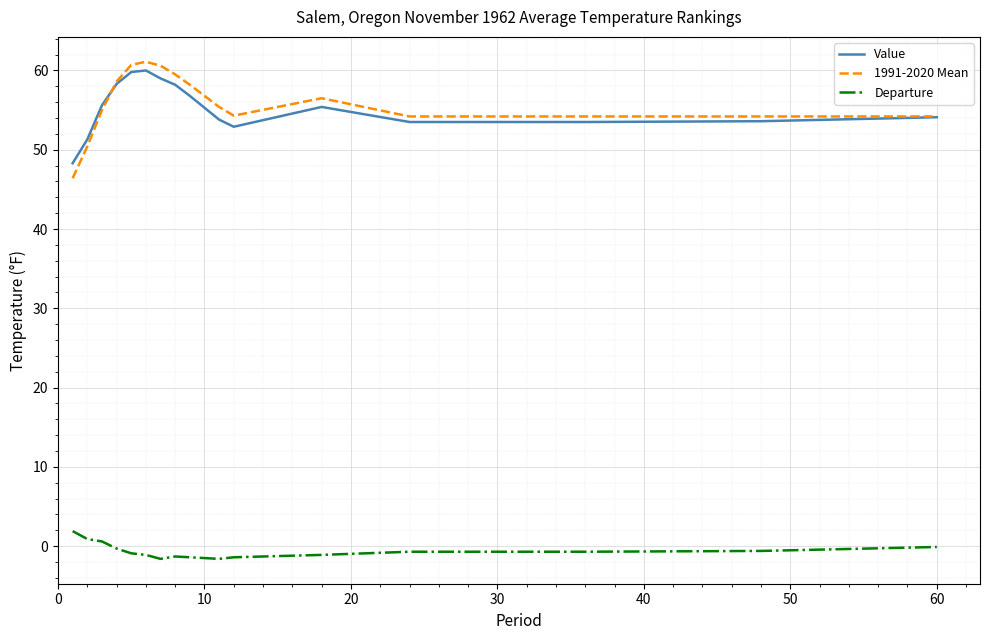

Which series has the largest range (max minus min)?

1991-2020 Mean